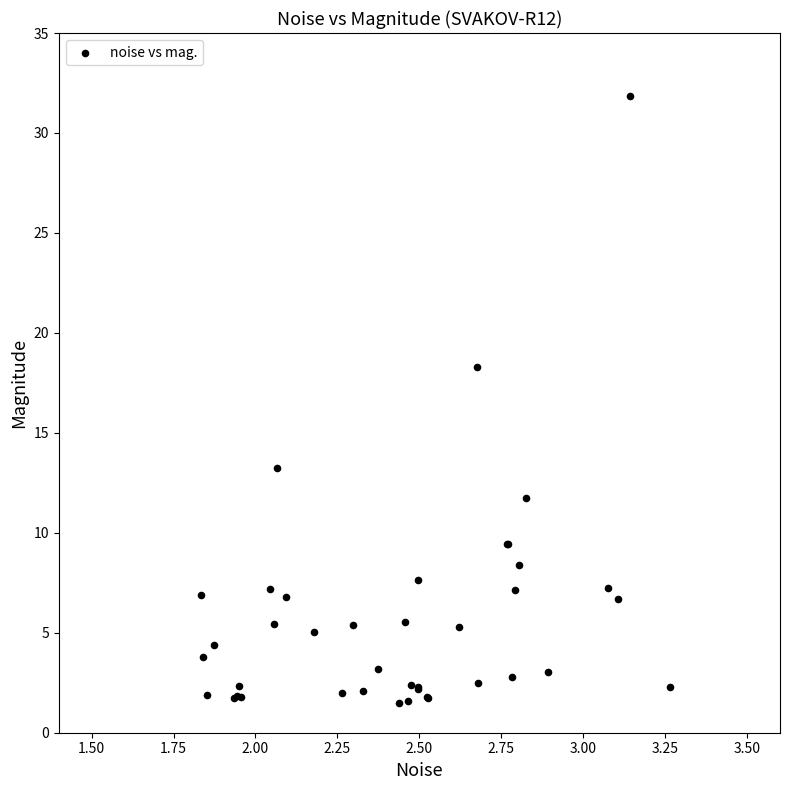

What Y value in the scatter plot is closest to 16?

18.3